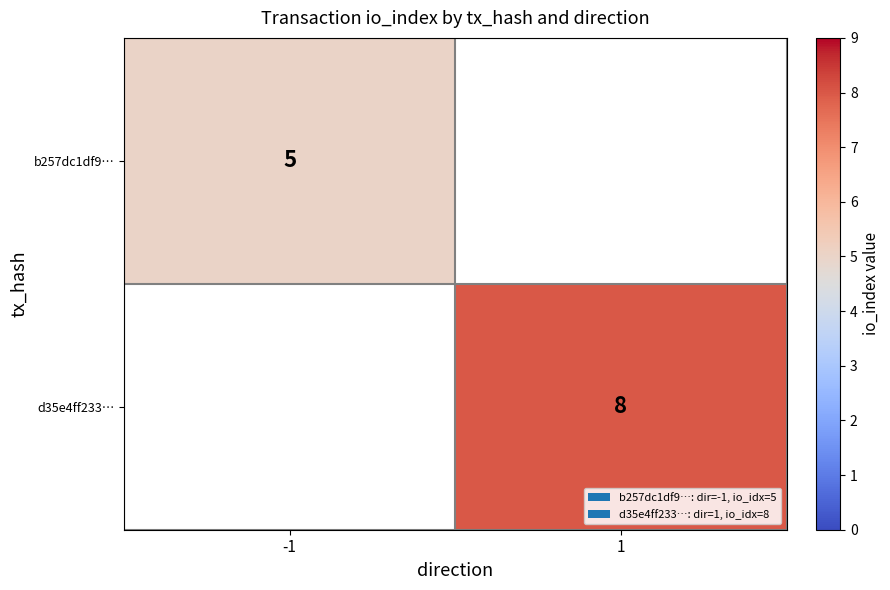

Is it true that d35e4ff233… equals 2 at 1?

False